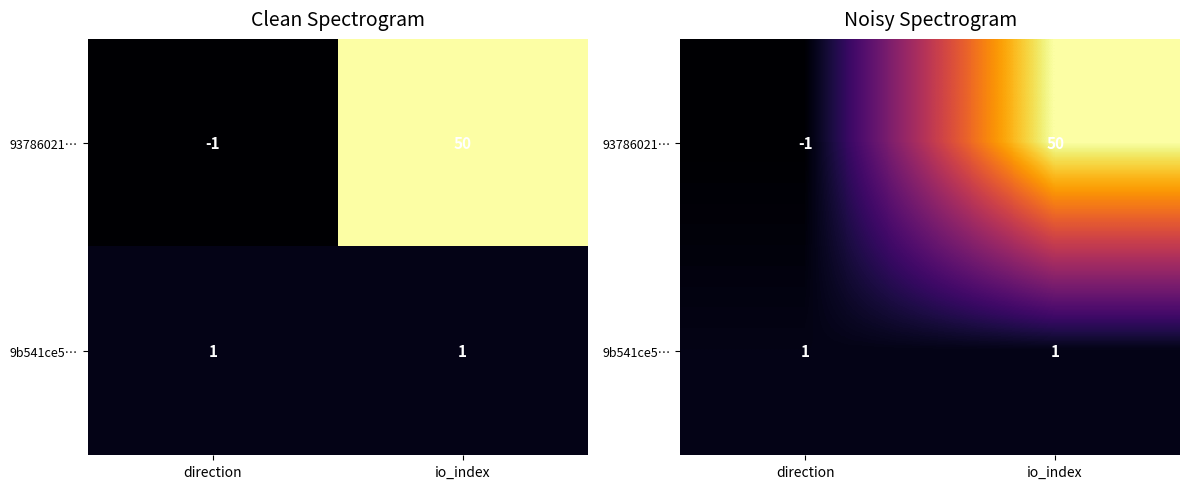

Is it true that 9b541ce5… equals 1 at direction?

True